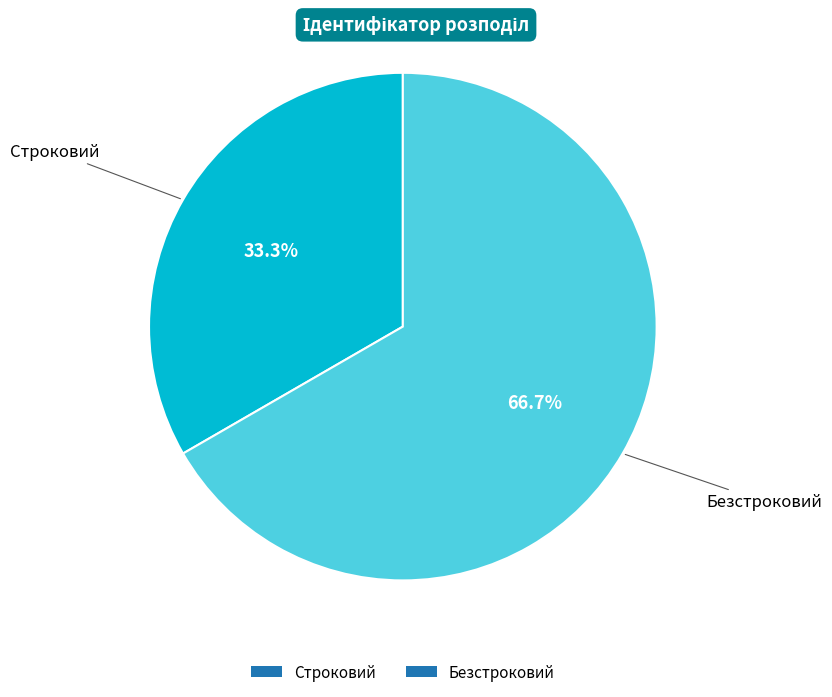

Between Строковий and Безстроковий, which is larger?

Безстроковий